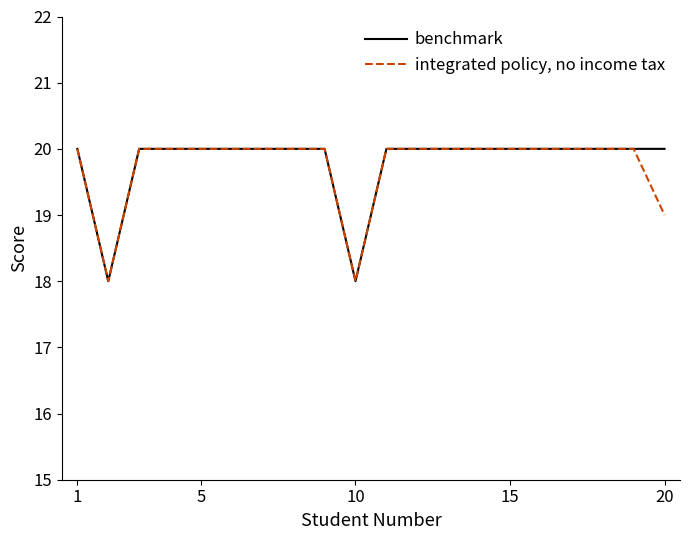

What is the lowest value of the integrated policy, no income tax series?

18